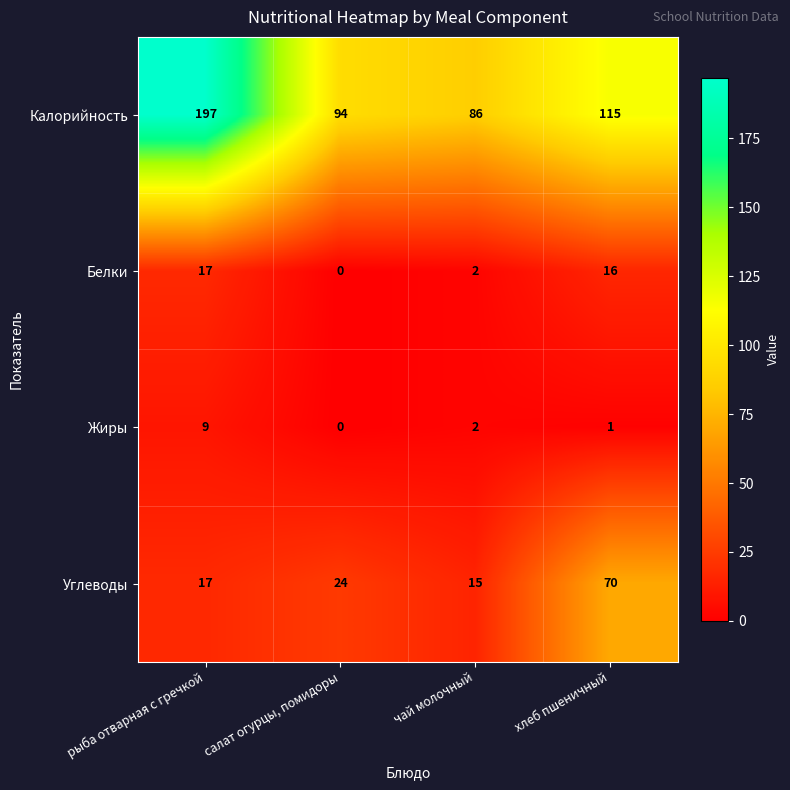

Where is Калорийность nearest to the value 141?

хлеб пшеничный